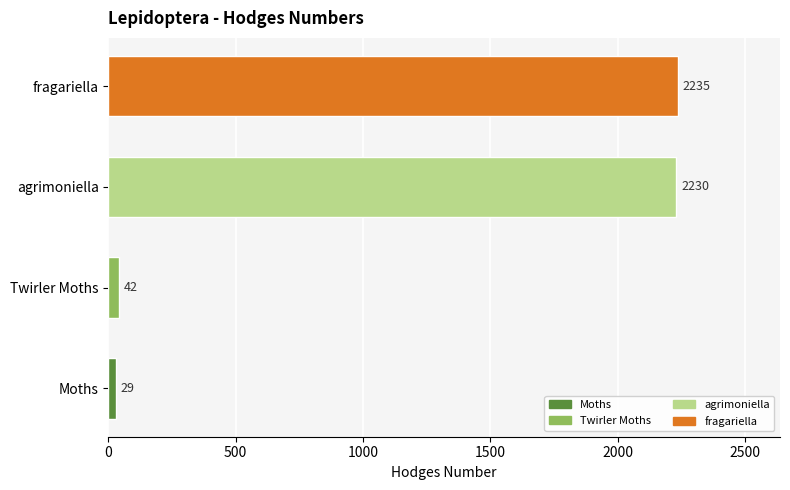

What is the greatest value displayed?

2235.0